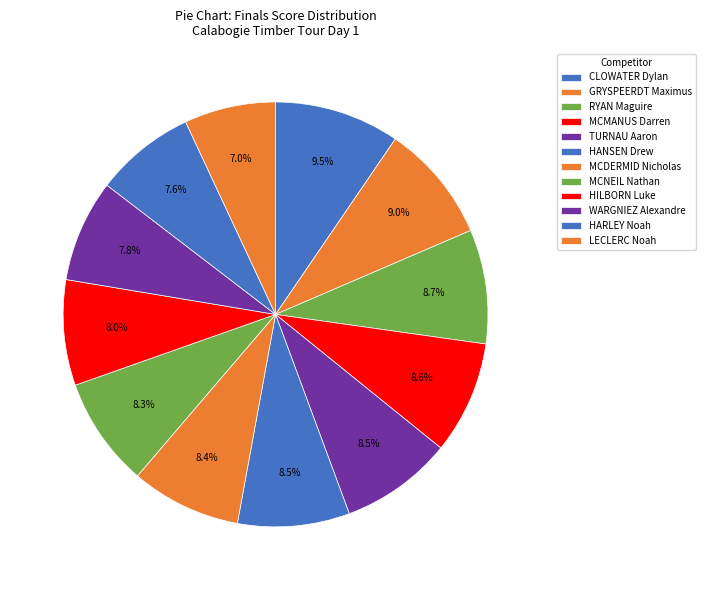

How many segments does this pie chart have?

12